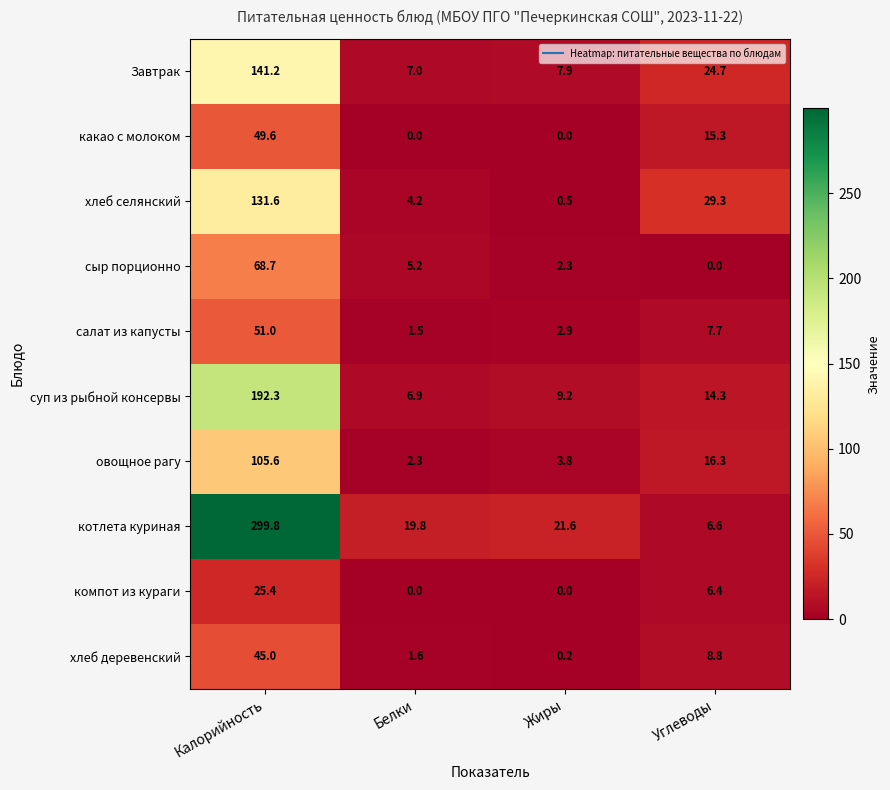

What is the difference between the maximum and minimum values in the сыр порционно series?

68.7